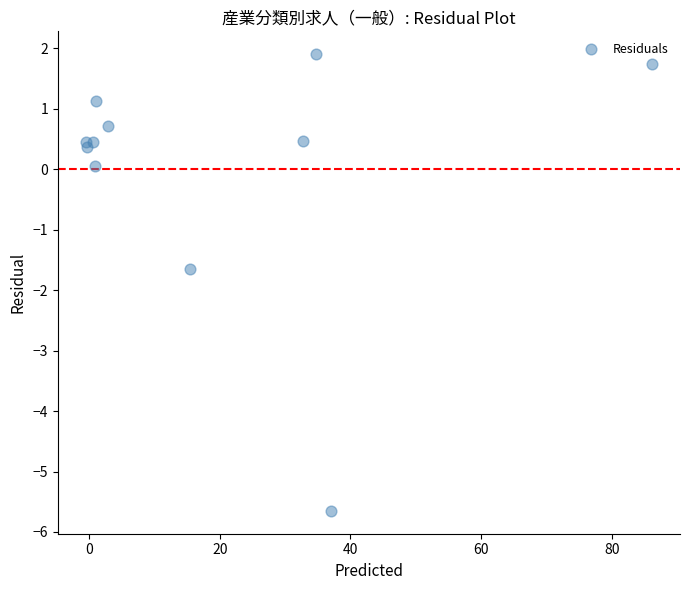

What Y value in the scatter plot is closest to -1?

-1.6